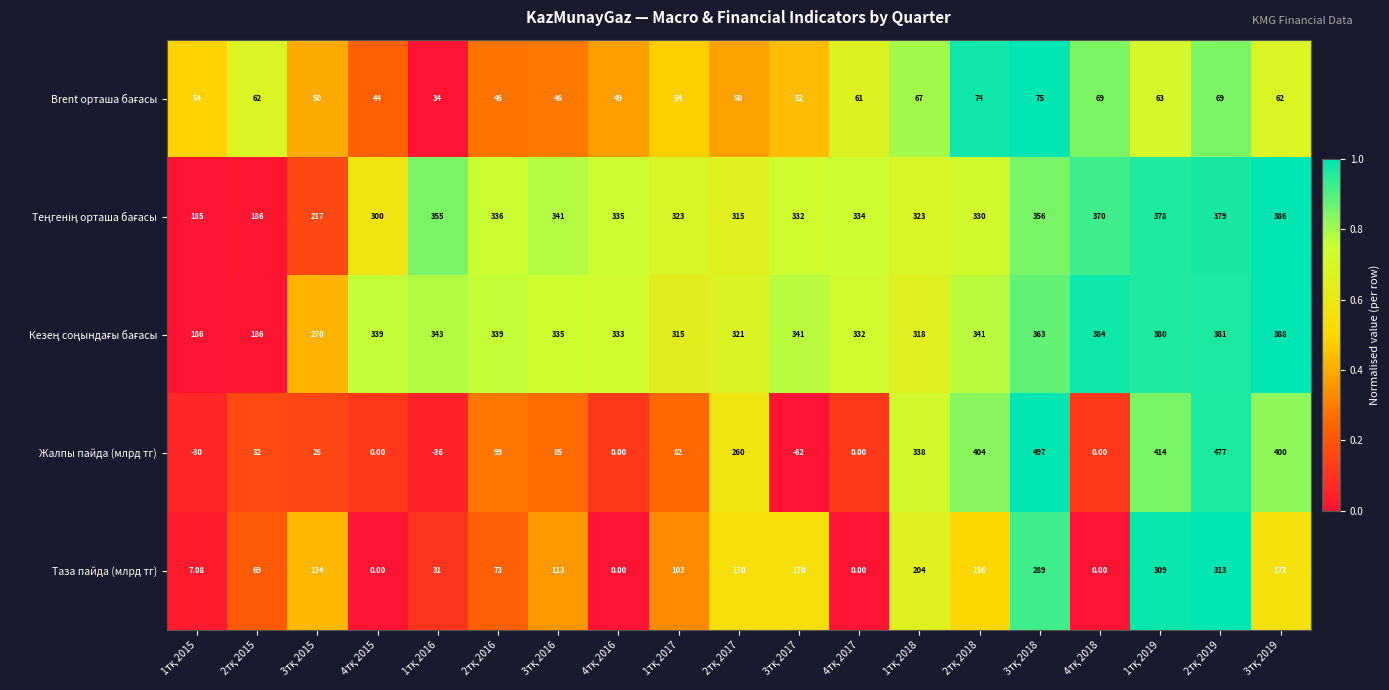

What is the maximum value shown in the chart?

497.0